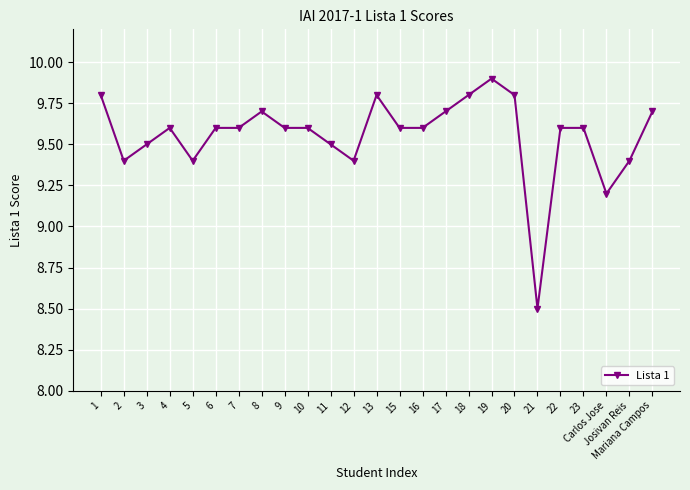

The chart shows a value of 12.5 at Carlos Jose. True or false?

False